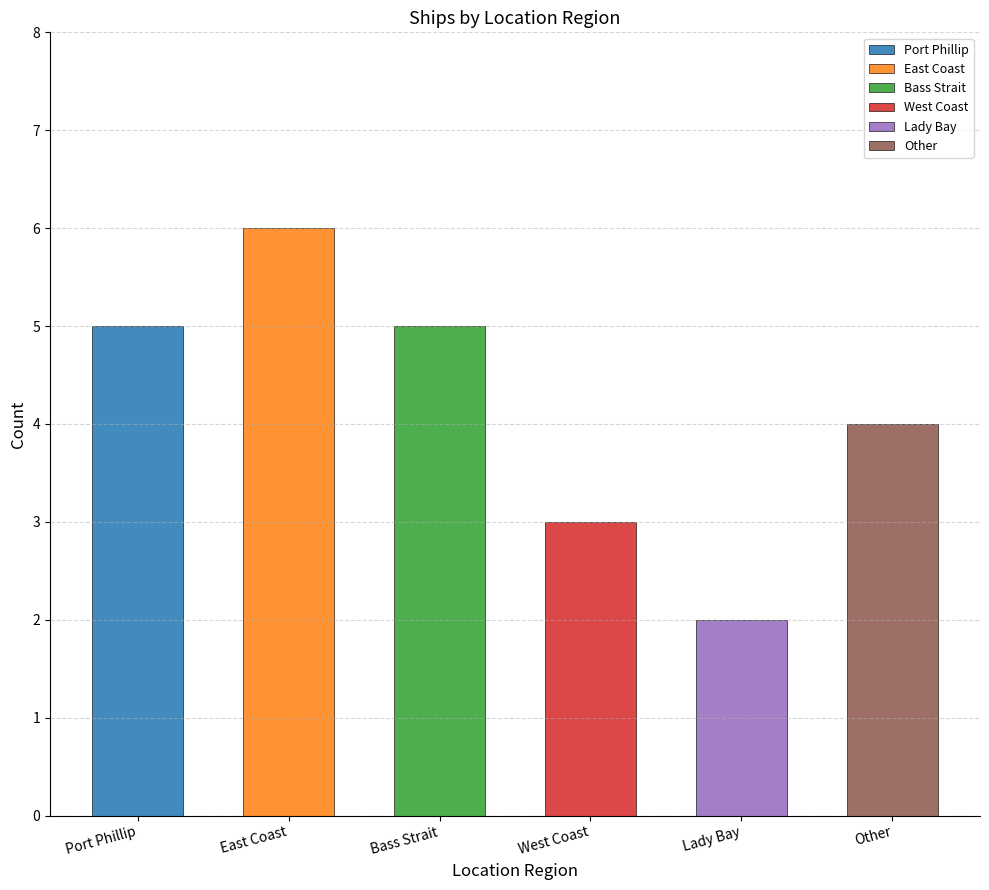

What value does the data have at Bass Strait?

5